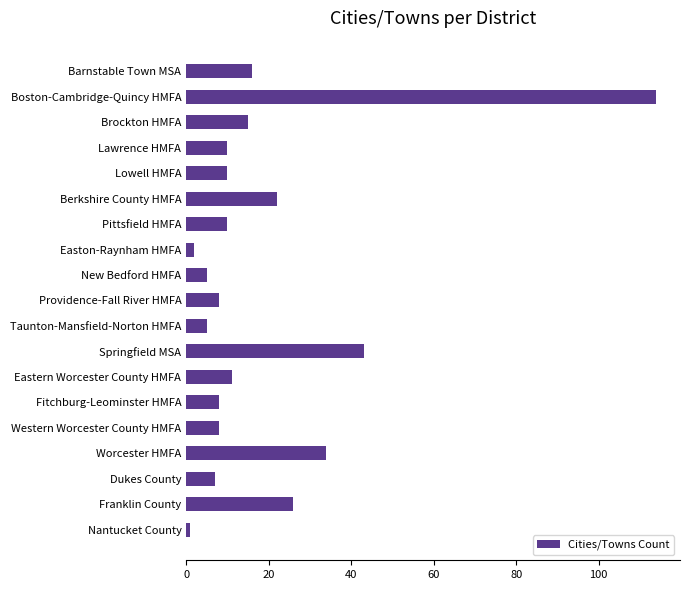

The chart shows a value of 7 at Dukes County. True or false?

True